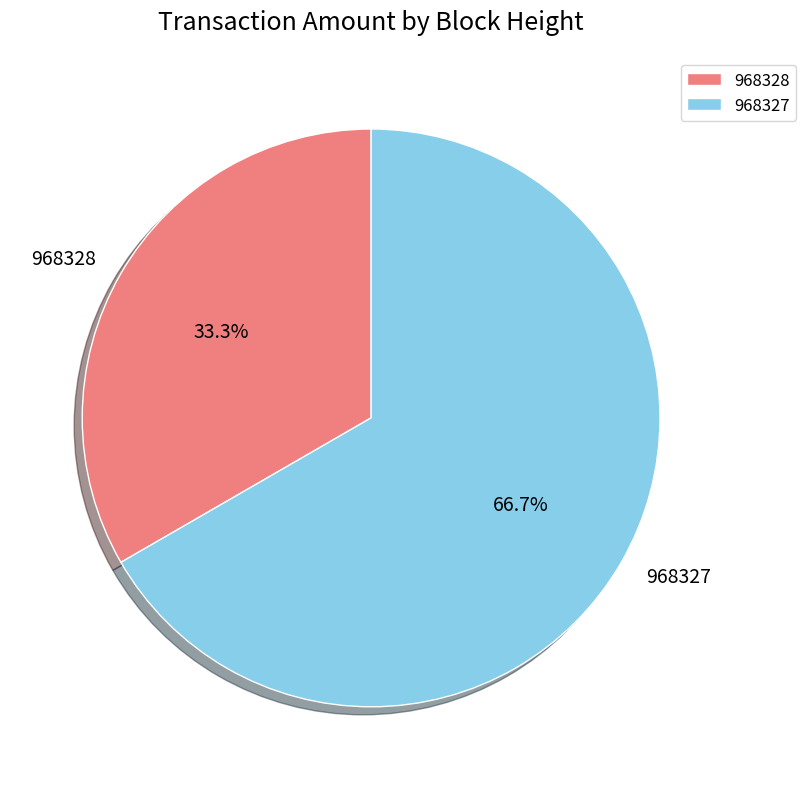

Does 968328 account for over 50% of the chart?

No